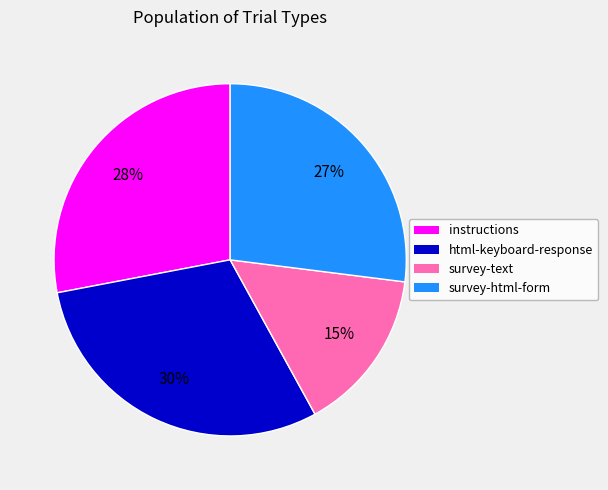

Which slice is the smallest?

survey-text